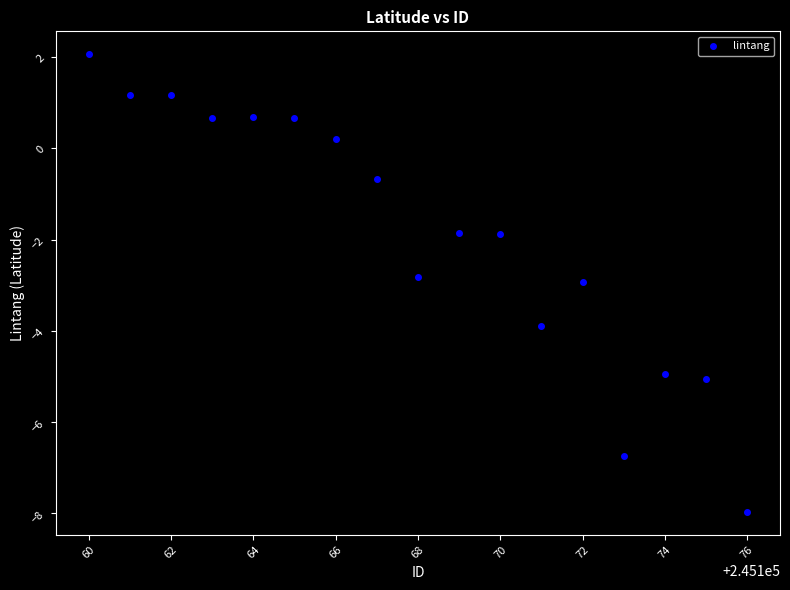

What is the range of Y values (max minus min)?

10.0